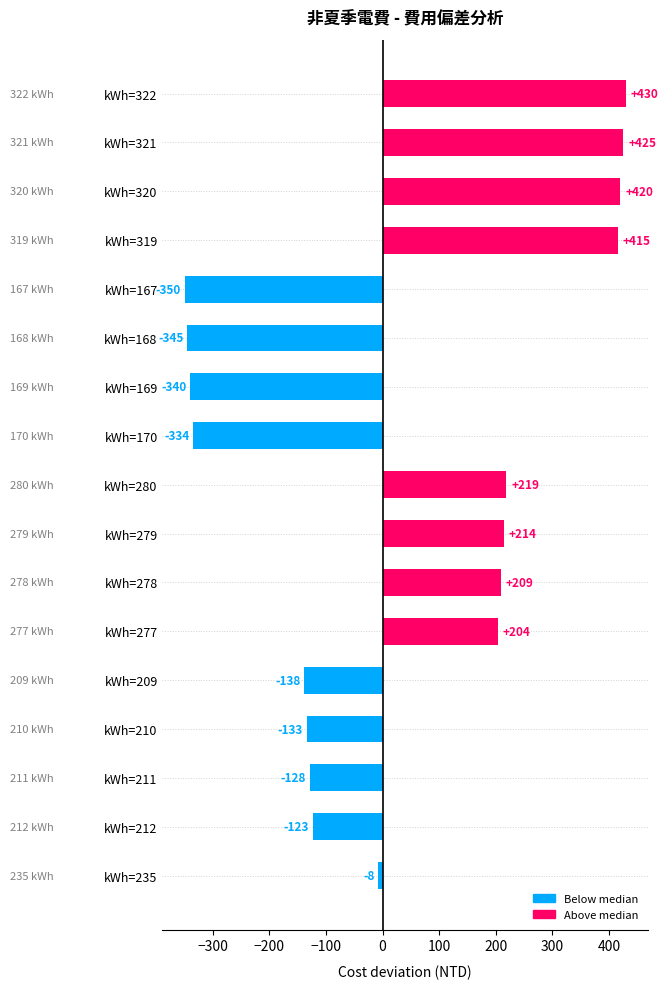

At which label is the value closest to 40?

kWh=235